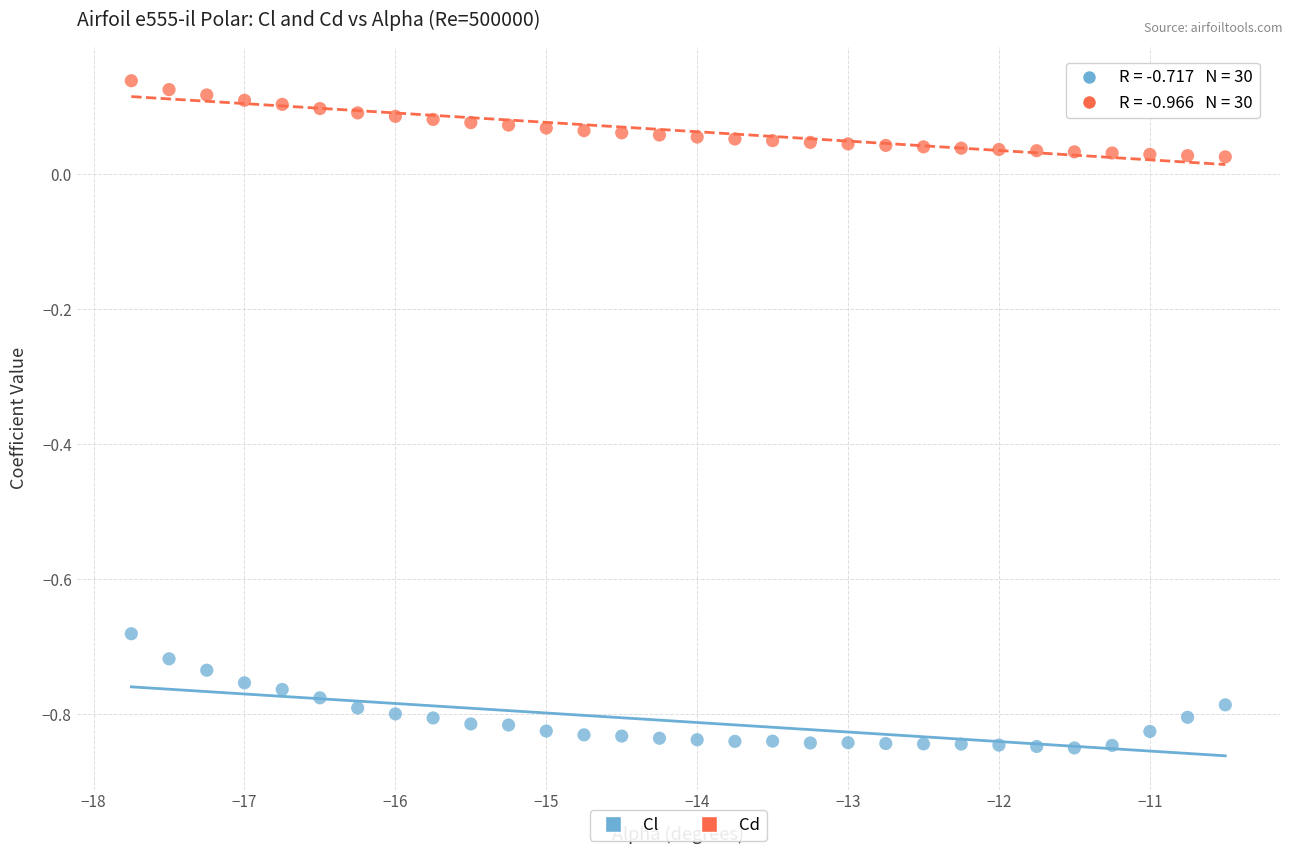

Which series has the largest Y range (max minus min)?

Cl